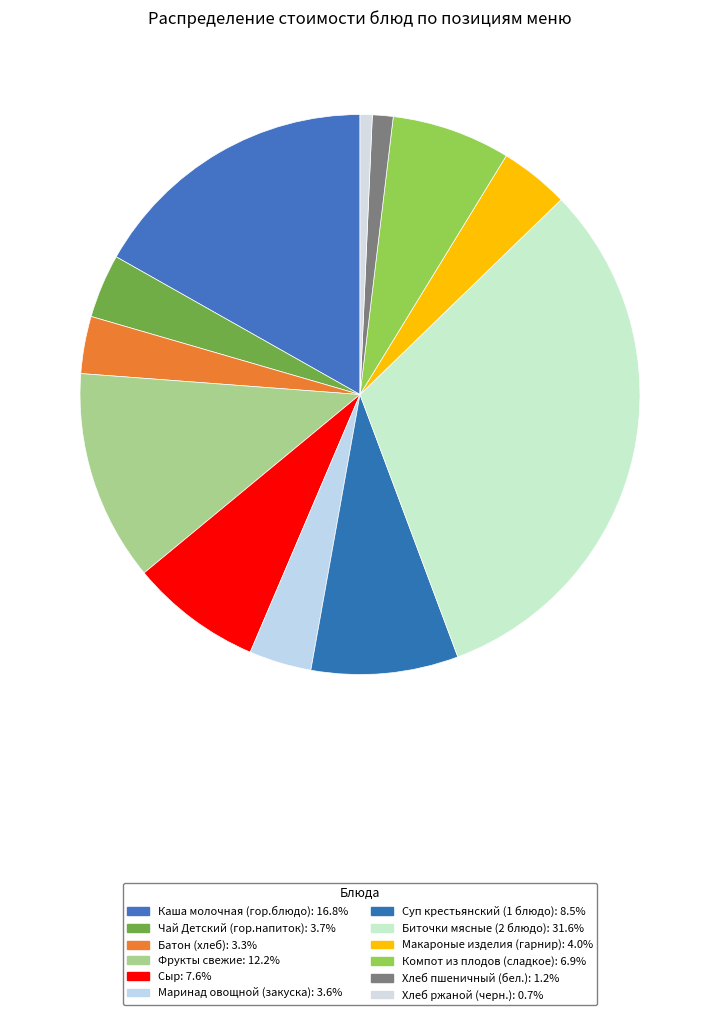

Count the number of slices in the pie.

12